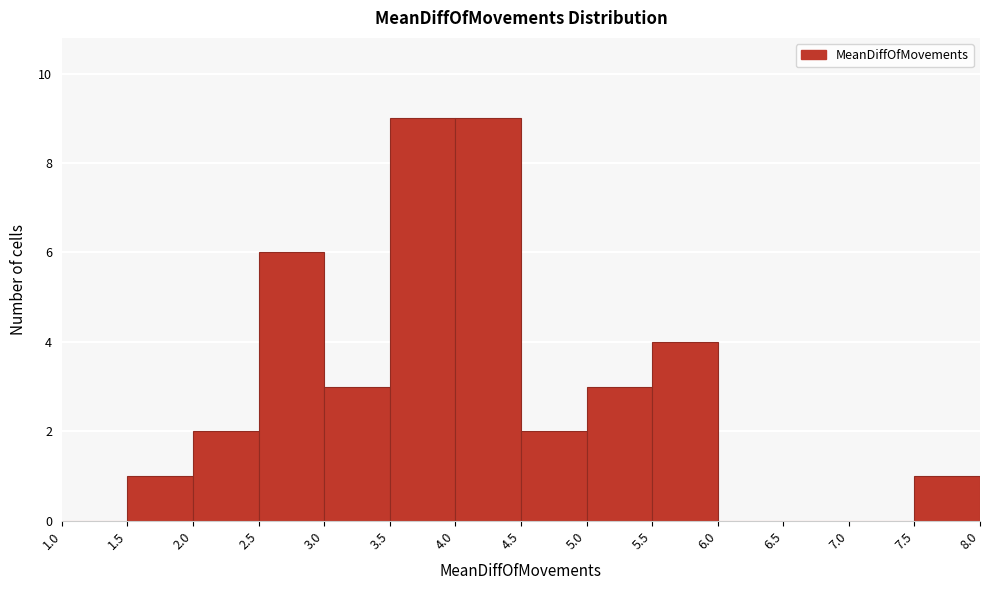

Reading left to right, transcribe this chart: for each bar, give the range it covers on the x-axis and its height. The values are not printed on the chart, so give them approximately, as read against the axis.

1.0 to 1.5: 0
1.5 to 2.0: 1
2.0 to 2.5: 2
2.5 to 3.0: 6
3.0 to 3.5: 3
3.5 to 4.0: 9
4.0 to 4.5: 9
4.5 to 5.0: 2
5.0 to 5.5: 3
5.5 to 6.0: 4
6.0 to 6.5: 0
6.5 to 7.0: 0
7.0 to 7.5: 0
7.5 to 8.0: 1